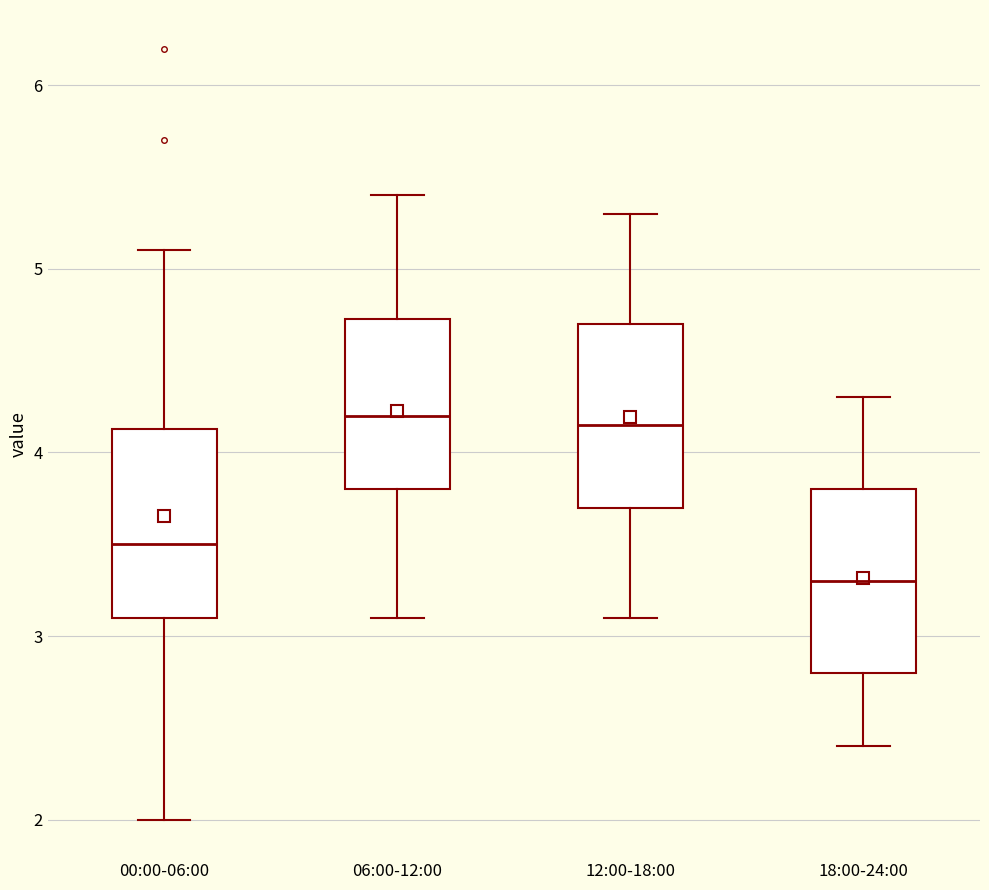

Reading left to right, transcribe this box plot: for each box, give where its median line is, the range the box spans, and where its two whiskers end, as read against the y-axis. The values are not printed on the chart, so give them approximately, as read against the axis.

00:00-06:00: median 3.5, box 3.1 to 4.1, whiskers 2.0 to 5.1
06:00-12:00: median 4.2, box 3.8 to 4.7, whiskers 3.1 to 5.4
12:00-18:00: median 4.2, box 3.7 to 4.7, whiskers 3.1 to 5.3
18:00-24:00: median 3.3, box 2.8 to 3.8, whiskers 2.4 to 4.3